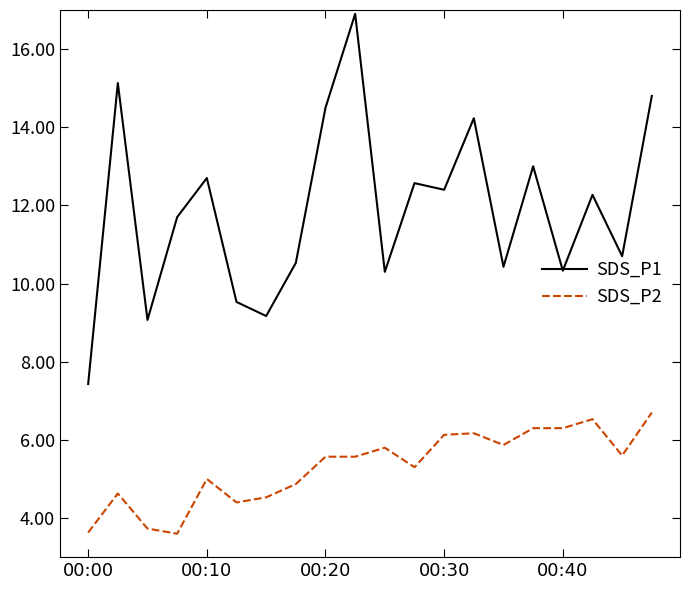

Which series has the widest spread of values?

SDS_P1